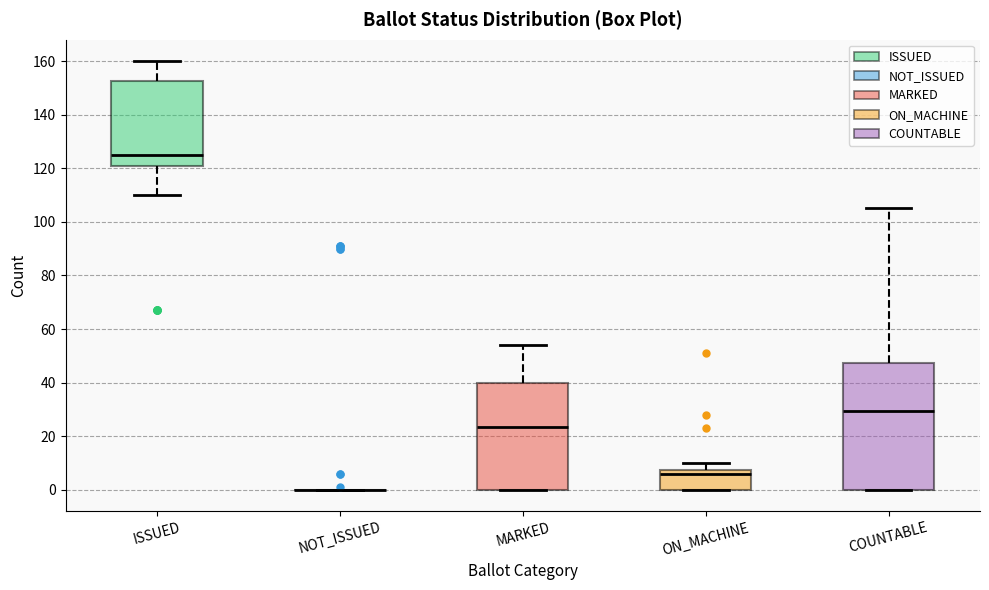

Reading left to right, transcribe this box plot: for each box, give where its median line is, the range the box spans, and where its two whiskers end, as read against the y-axis. The values are not printed on the chart, so give them approximately, as read against the axis.

ISSUED: median 126, box 122 to 152, whiskers 110 to 160
NOT_ISSUED: box collapsed to a line at 0, whiskers 0 to 0
MARKED: median 24, box 0 to 40, whiskers 0 to 54
ON_MACHINE: median 6, box 0 to 8, whiskers 0 to 10
COUNTABLE: median 30, box 0 to 48, whiskers 0 to 106